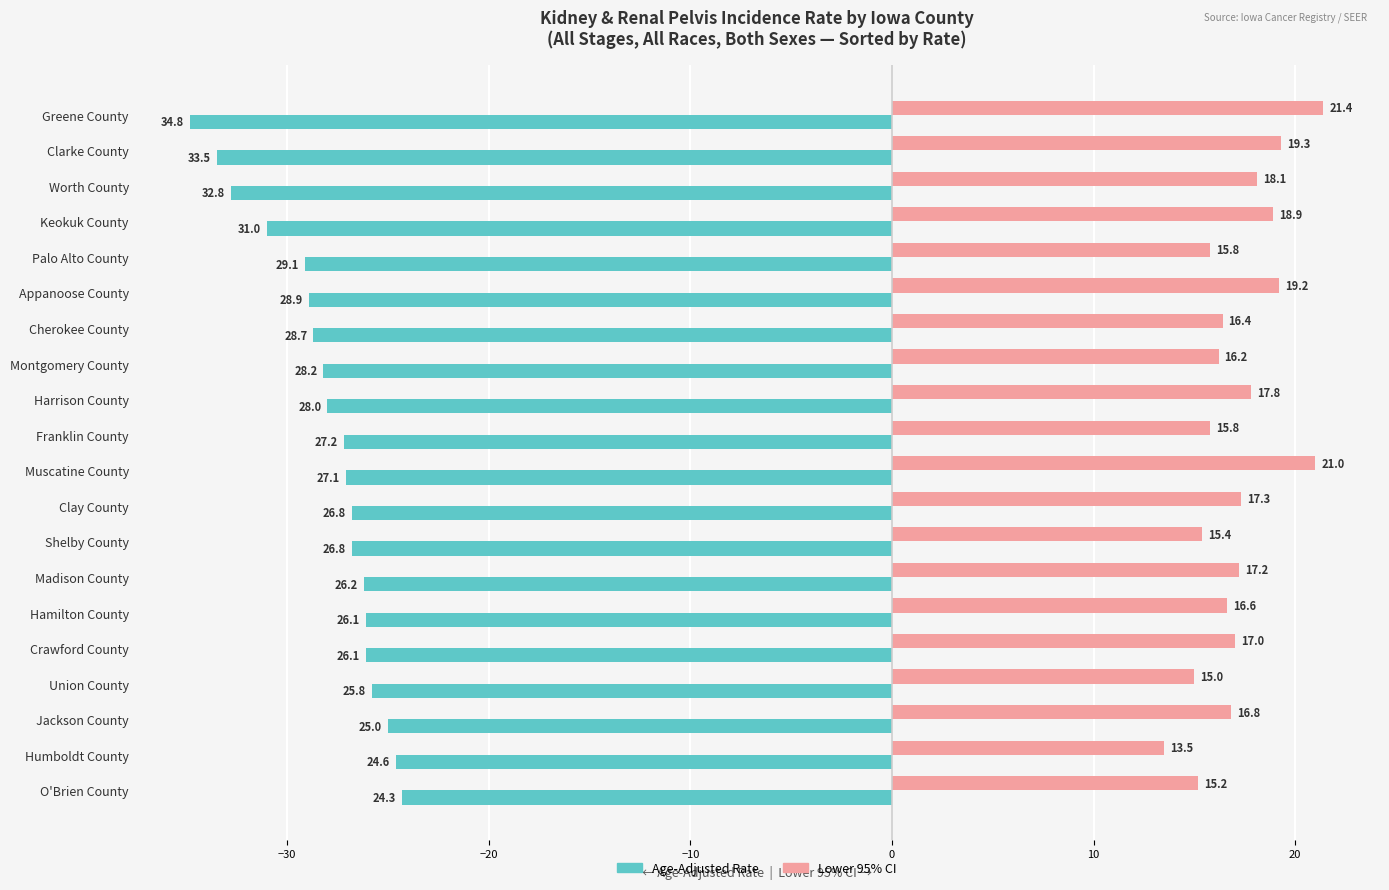

The Lower 95% CI series shows 22.9 at Shelby County. True or false?

False